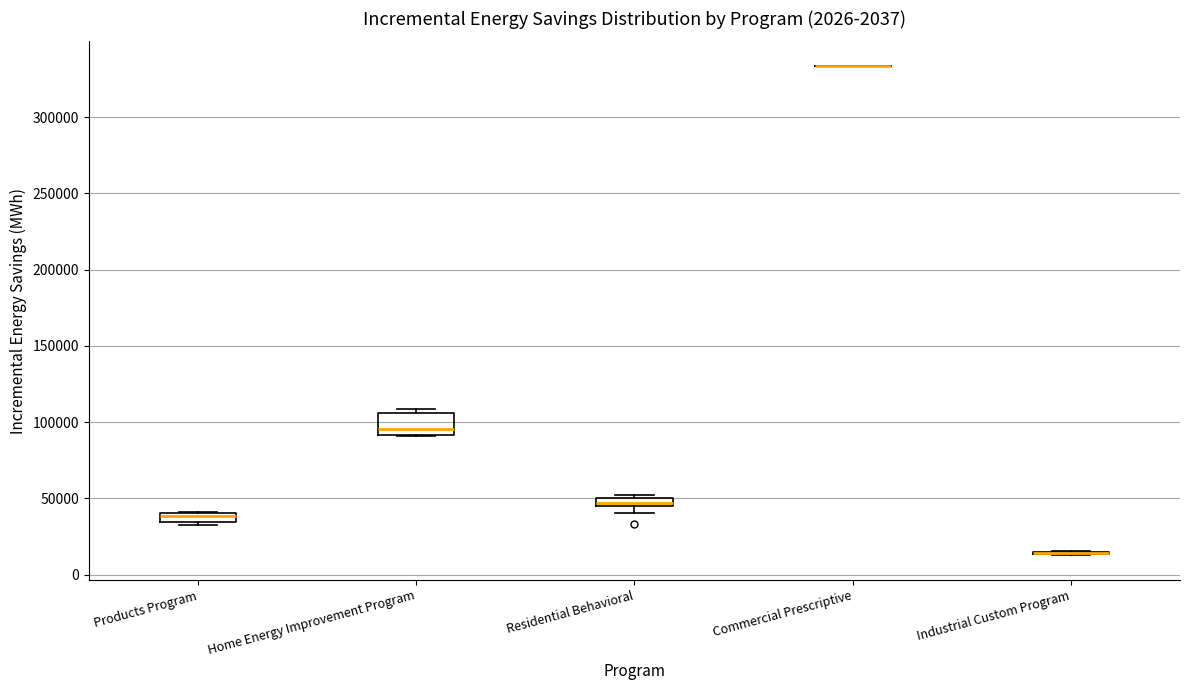

Which box is the tallest, from its lower edge to its upper edge?

Home Energy Improvement Program